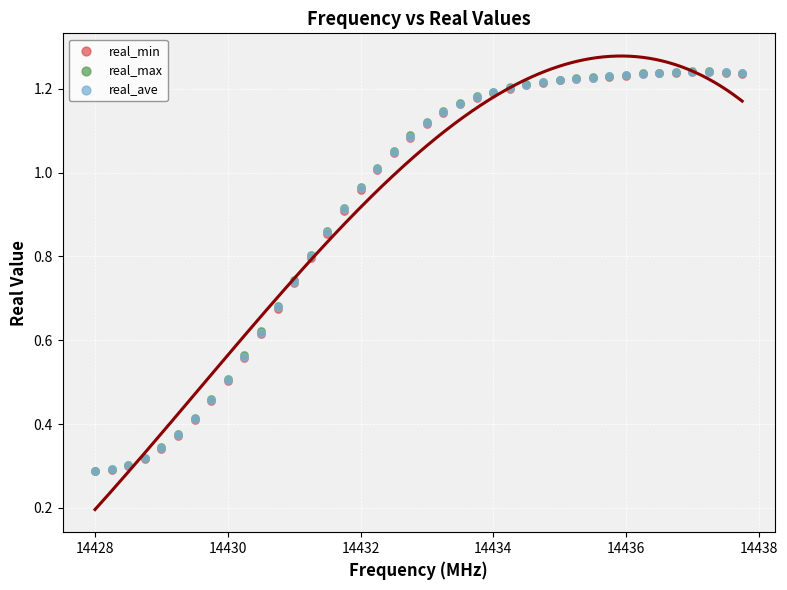

What are all the series names shown in the legend?

real_min, real_max, real_ave